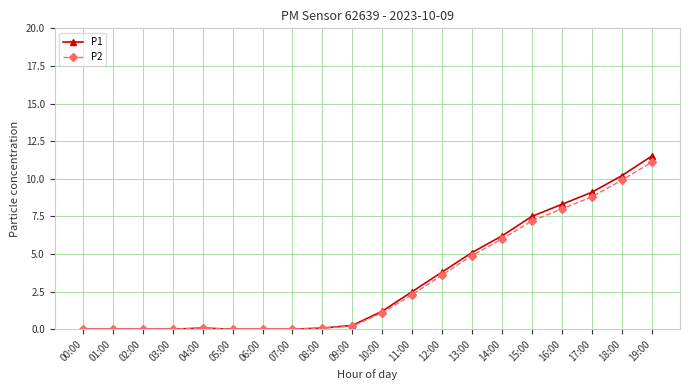

Which category has the highest value in the P1 series?

19:00